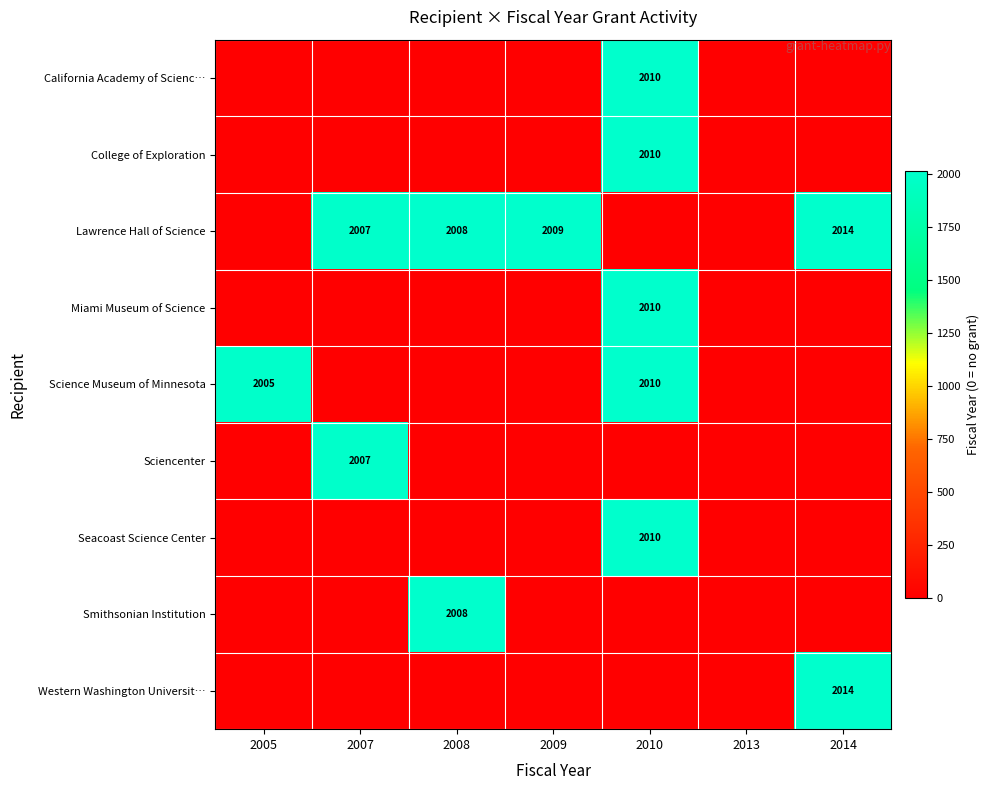

The value of College of Exploration at 2010 is 1000. True or false?

False